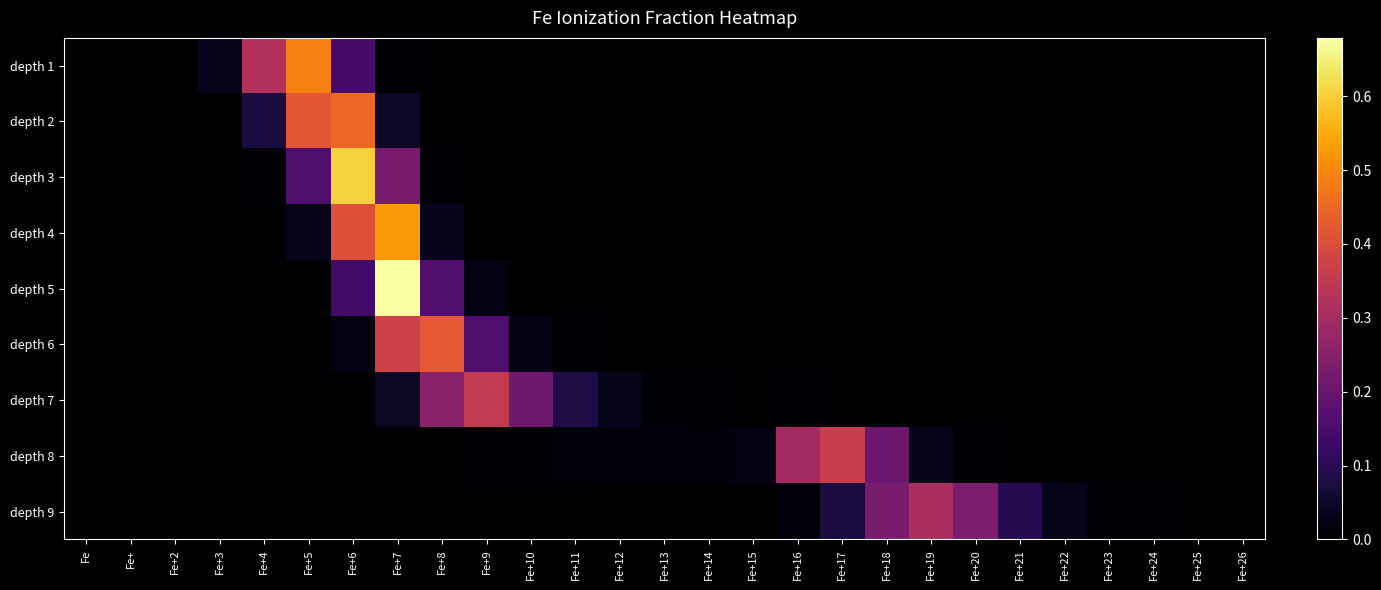

How many categories are shown in the chart?

27